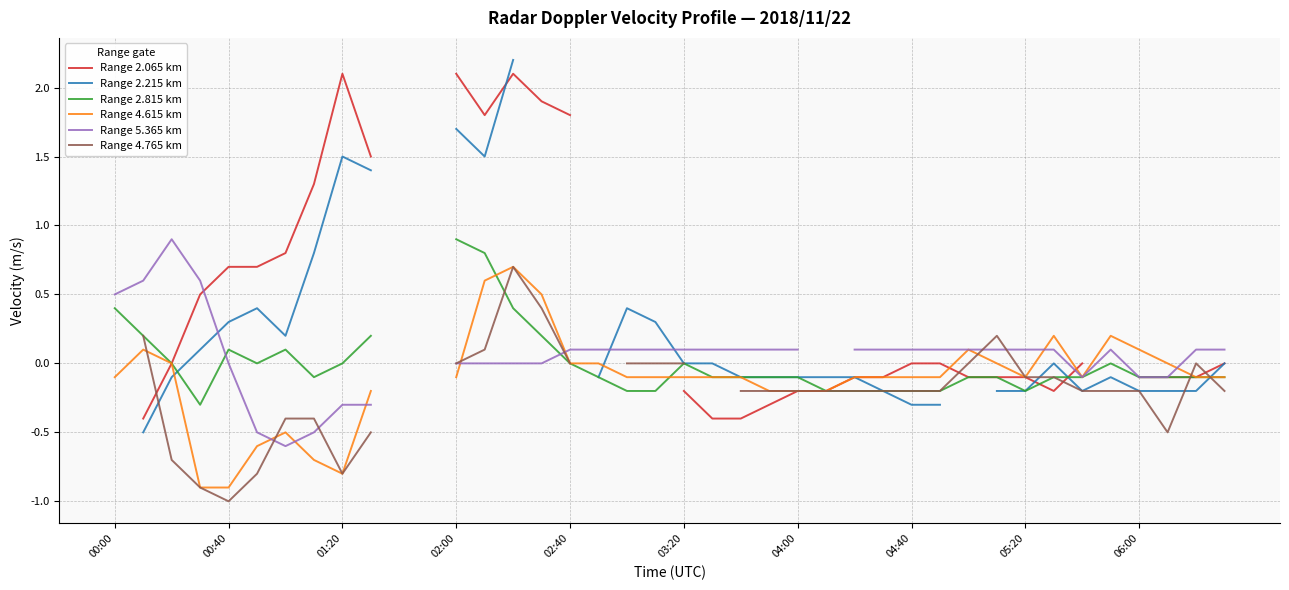

True or false: Range 5.365 km has a value of -0.8 at 02:00.

False